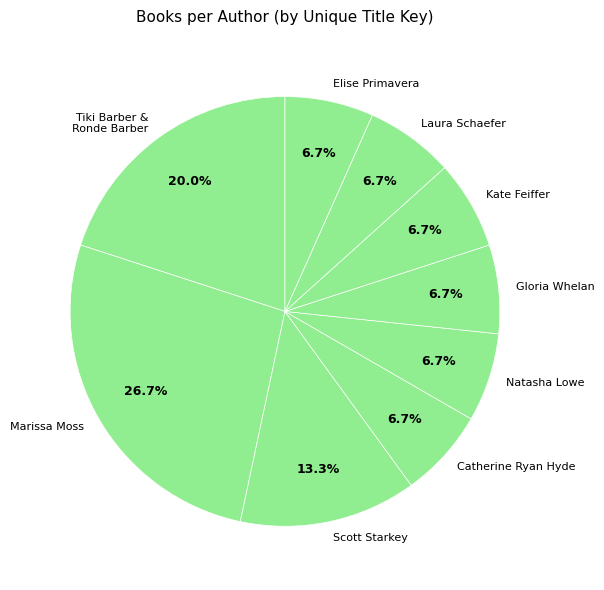

Does Scott Starkey represent more than half of the total?

No